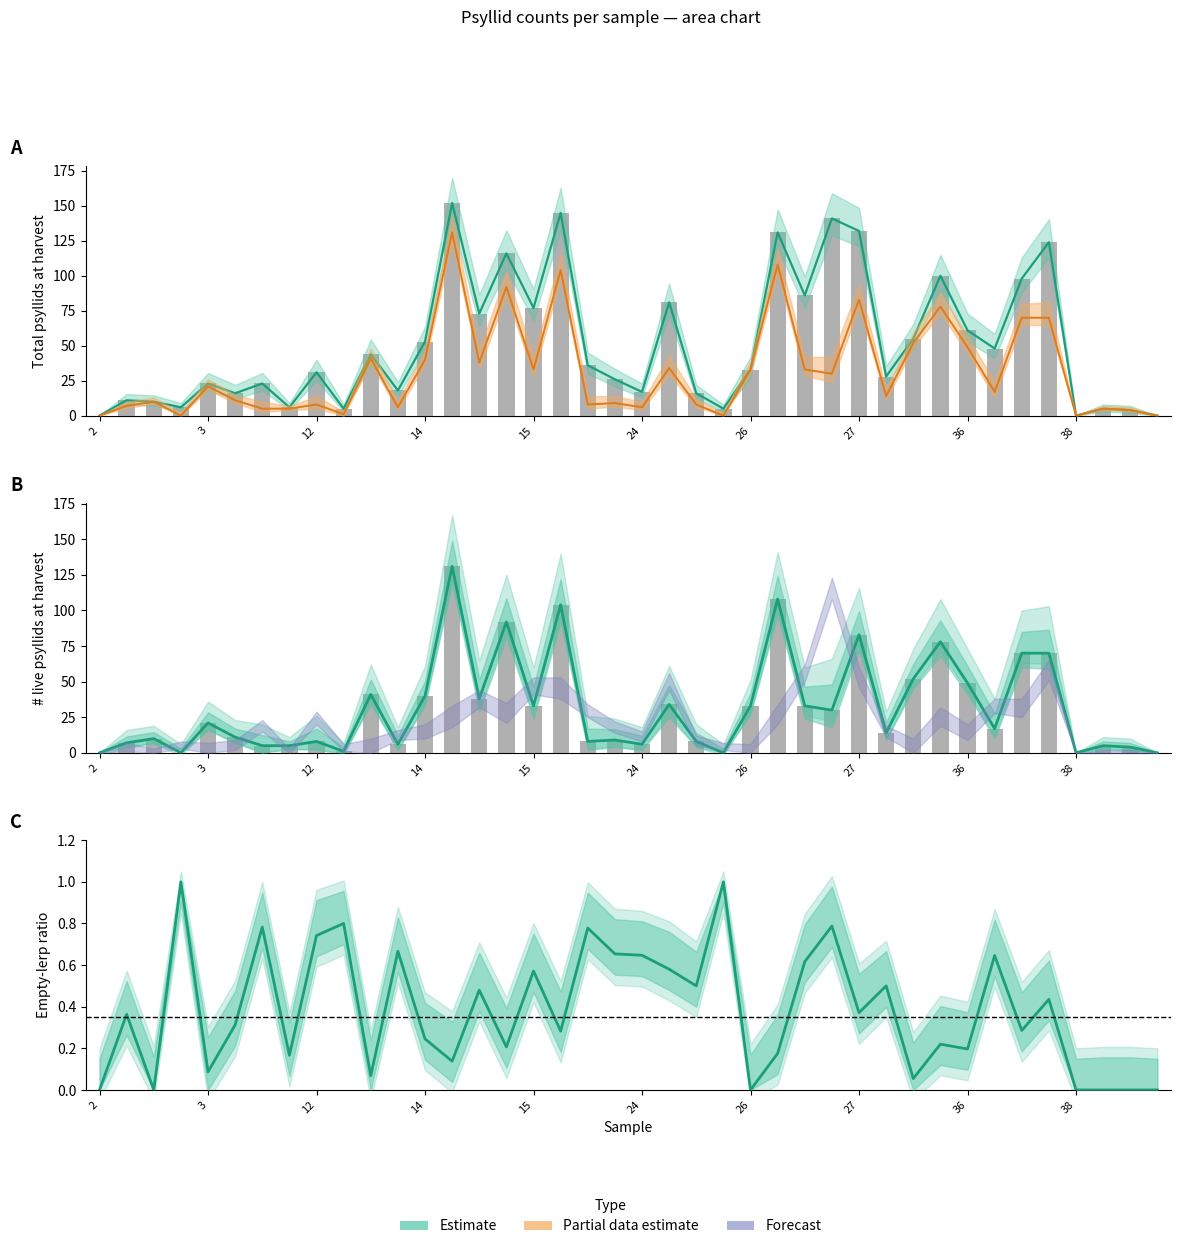

Read the # live psyllids at harvest value at 21.

34.0